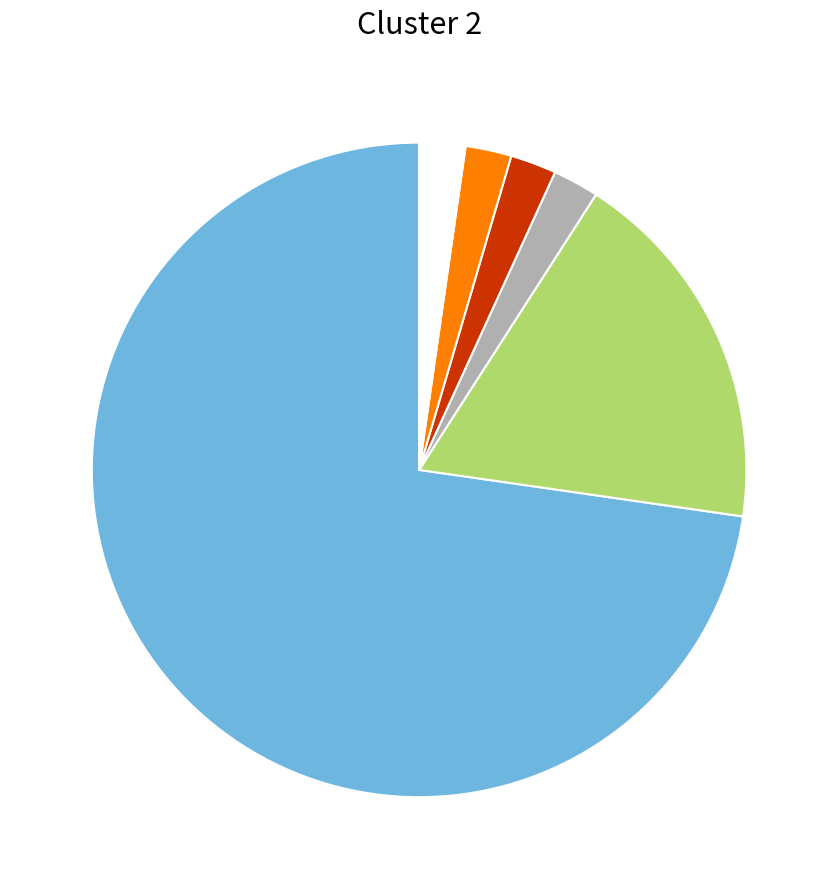

How many segments does this pie chart have?

6